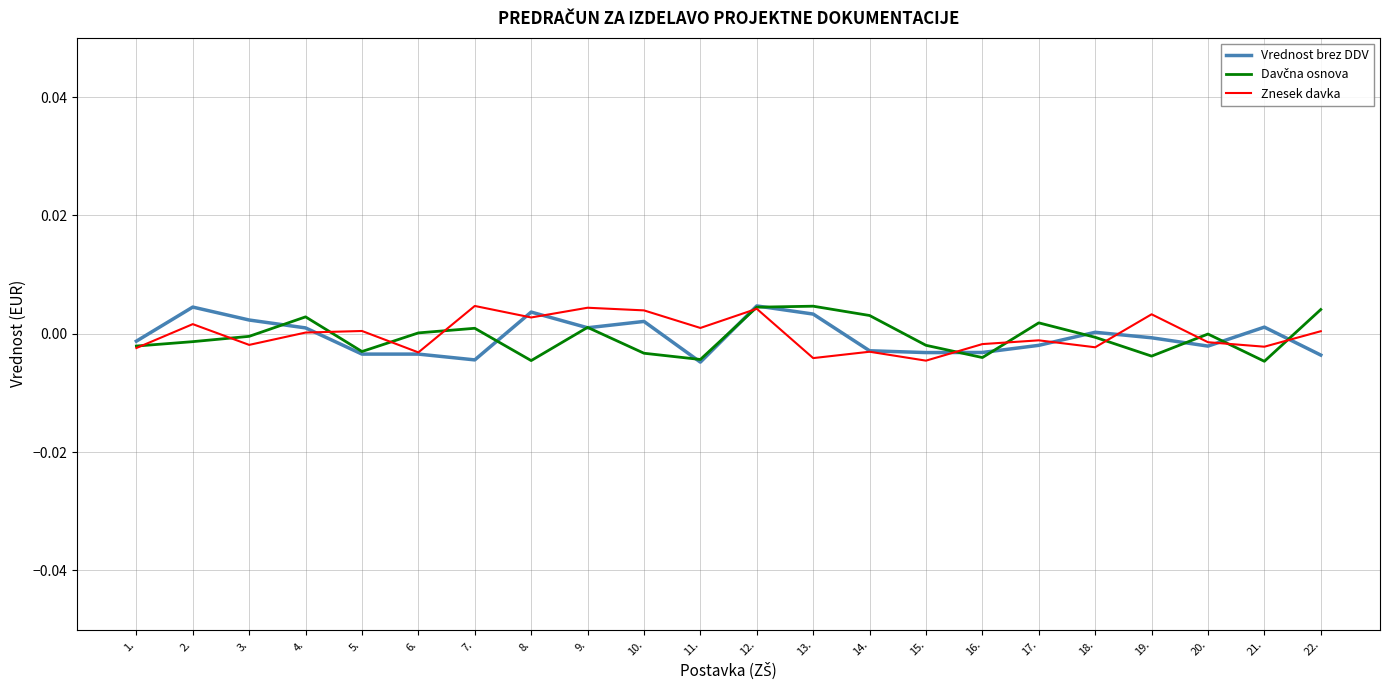

At which category is the sum across all series the highest?

12.